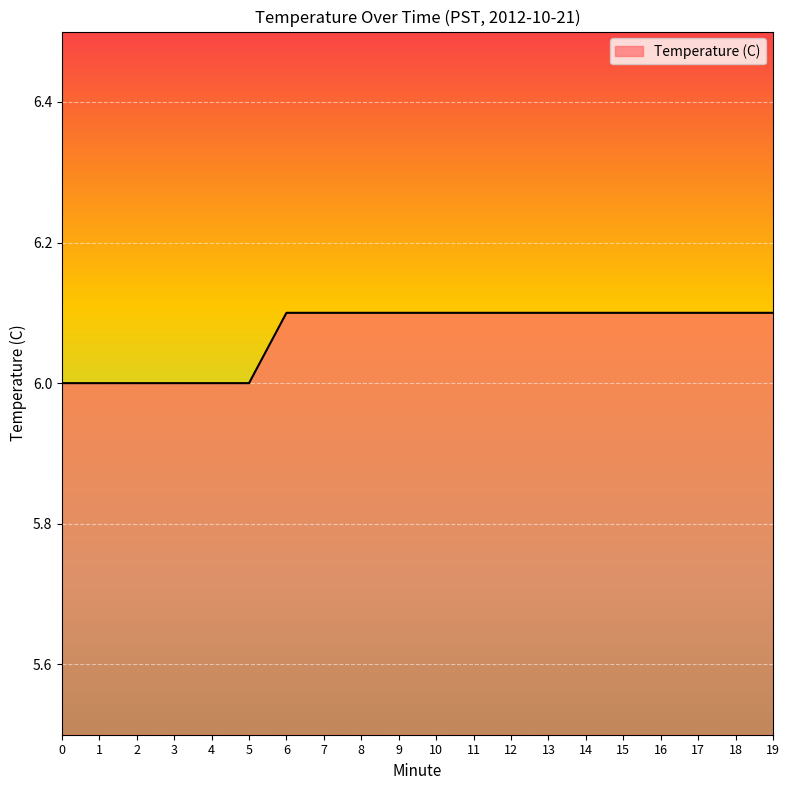

What is the minimum value shown in the chart?

6.0